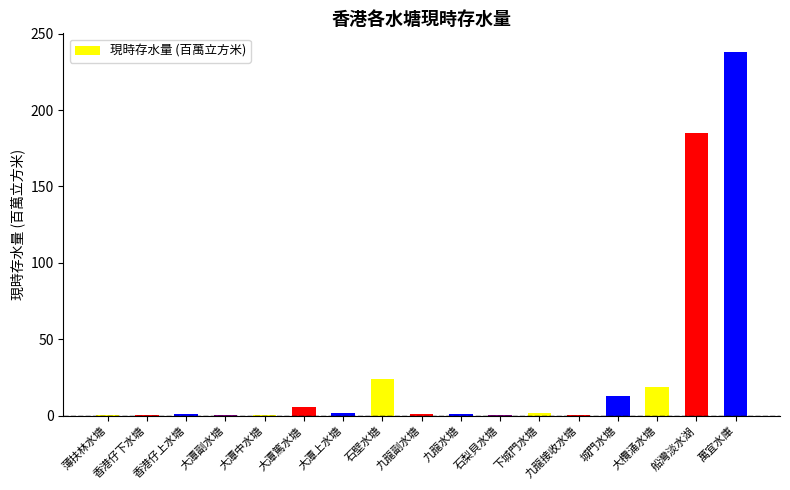

What is the approximate value at 城門水塘?

12.9